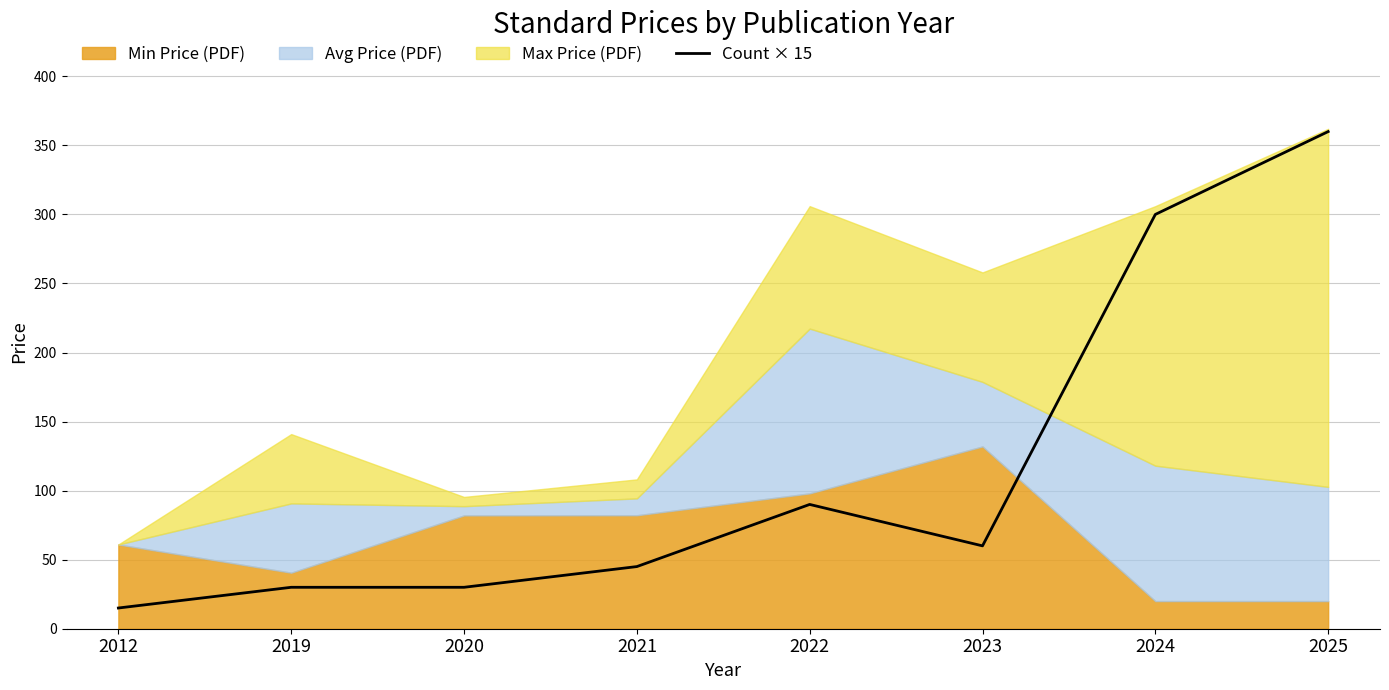

The value of Count × 15 at 2019 is 30. True or false?

True